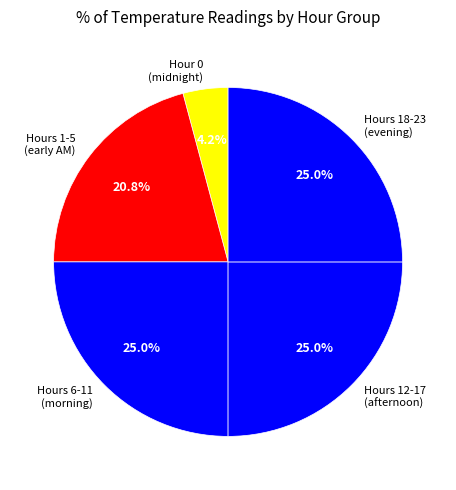

What is the smallest slice in the pie chart?

Hour 0 (midnight)